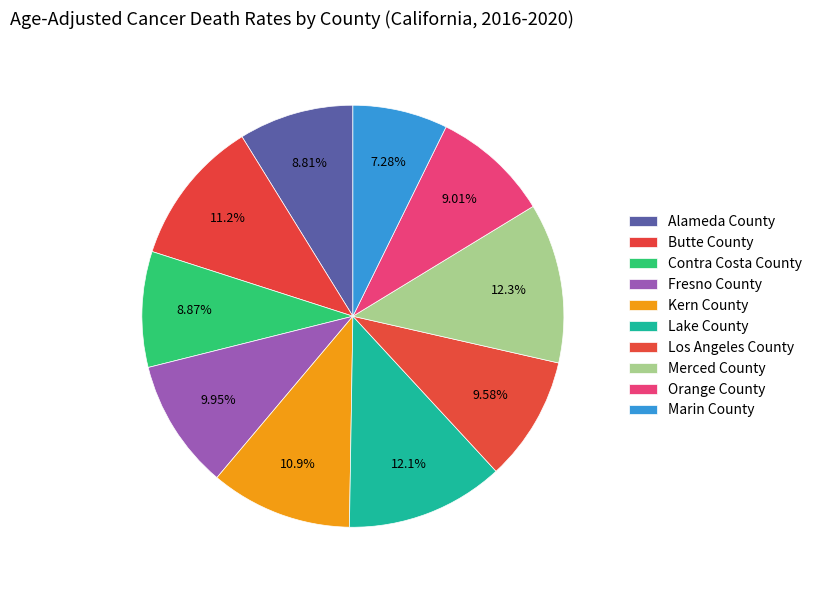

Count the number of slices in the pie.

10